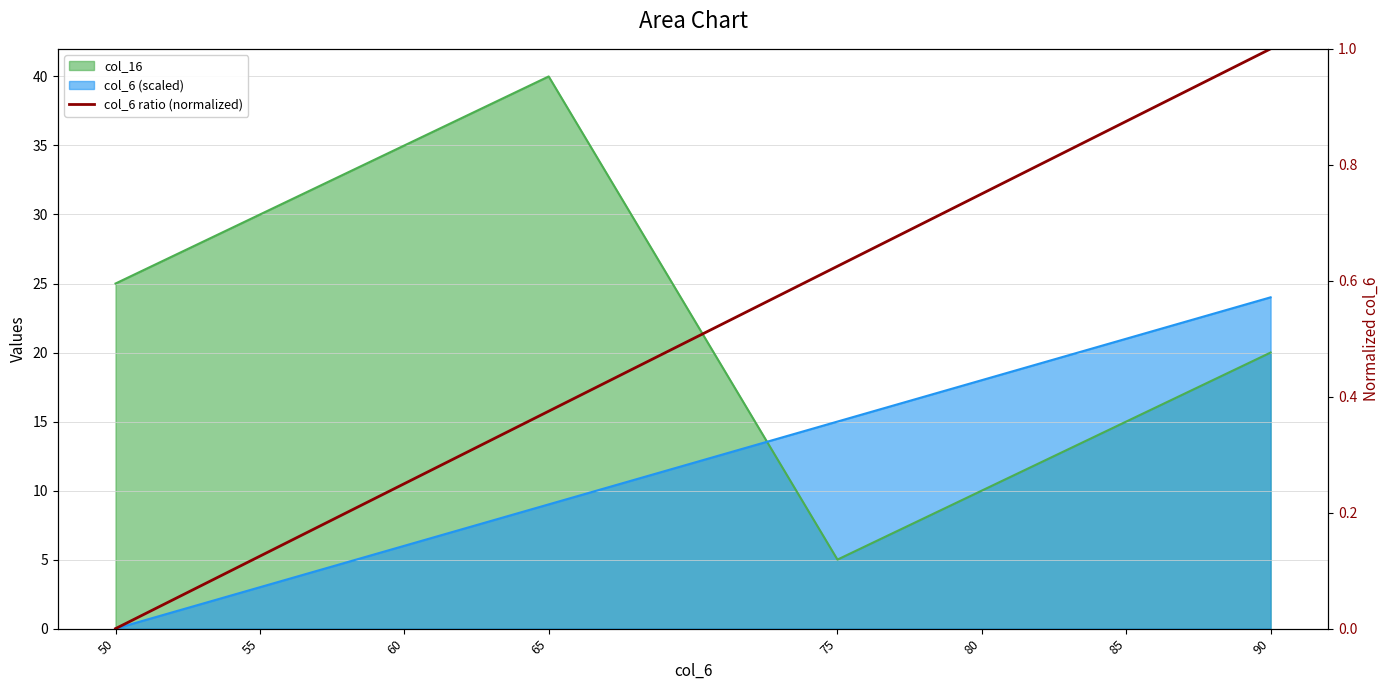

Between 65 and 55, which is larger?

65